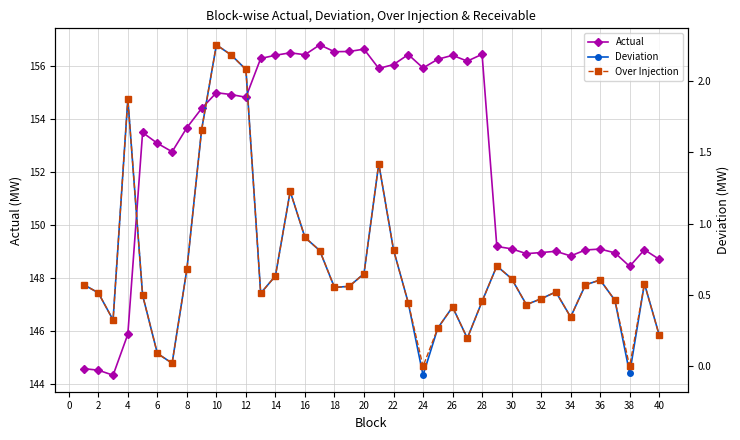

True or false: Actual has a value of 106.8 at 18.

False